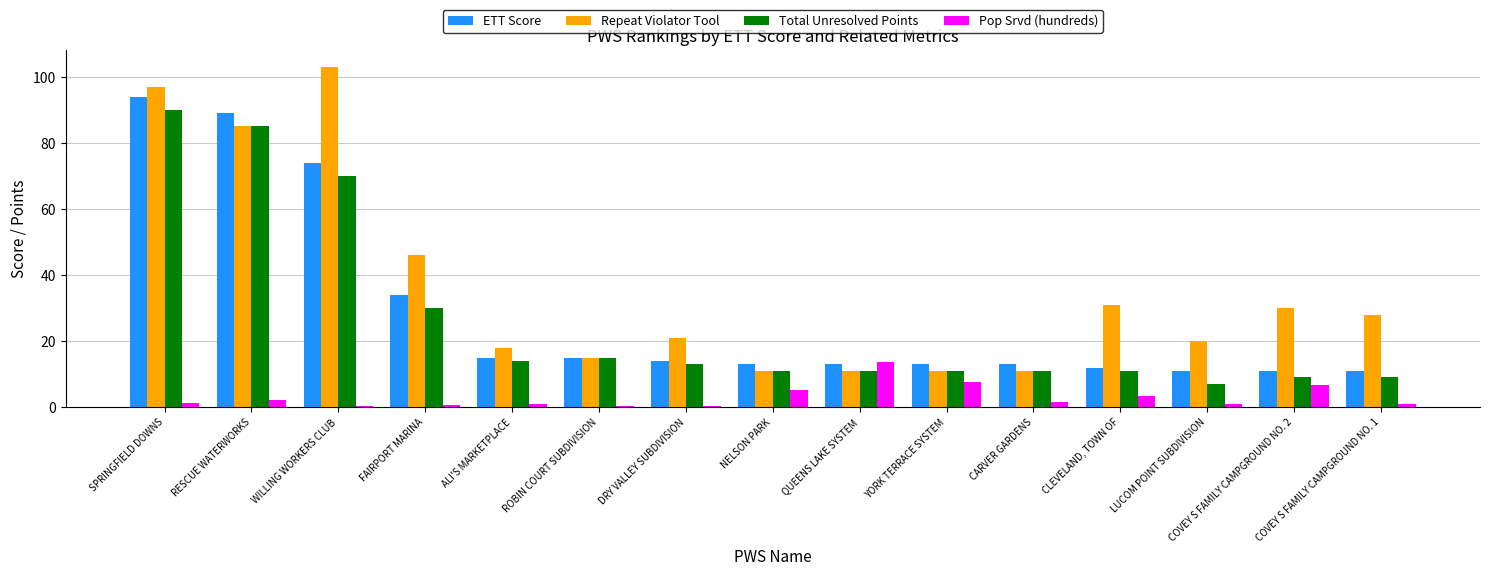

Which category has the highest value across all series?

WILLING WORKERS CLUB